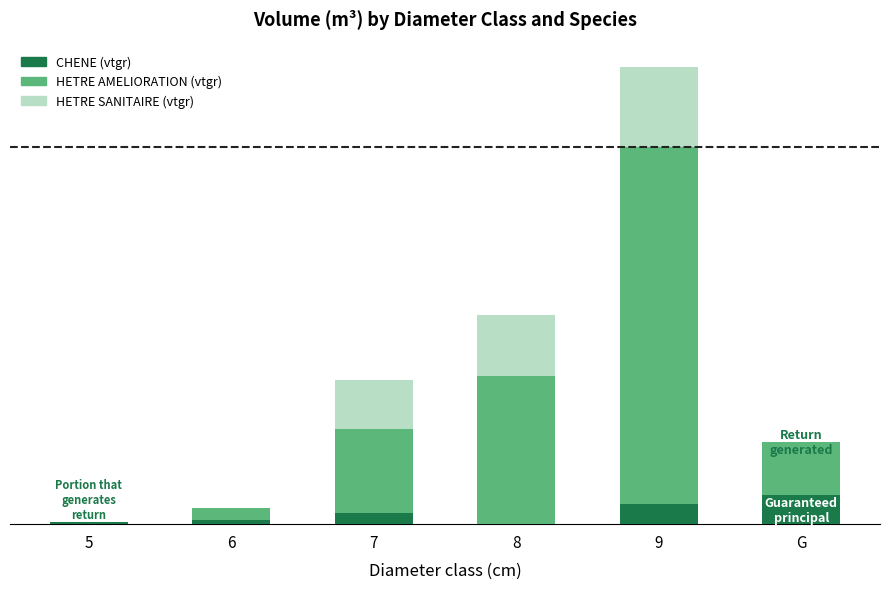

Which series has the largest total across all categories?

HETRE AMELIORATION (vtgr)